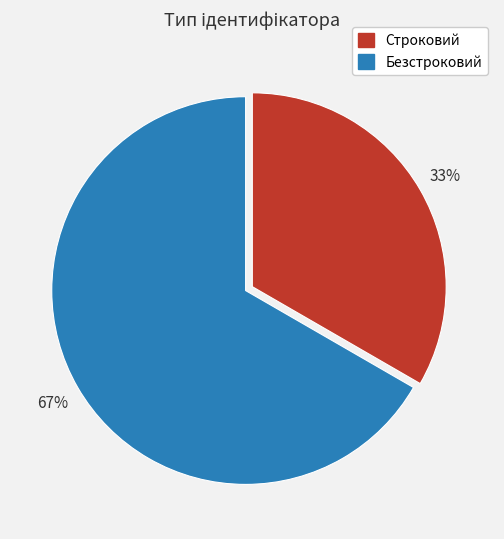

Is the sum of Безстроковий and Строковий greater than half?

Yes